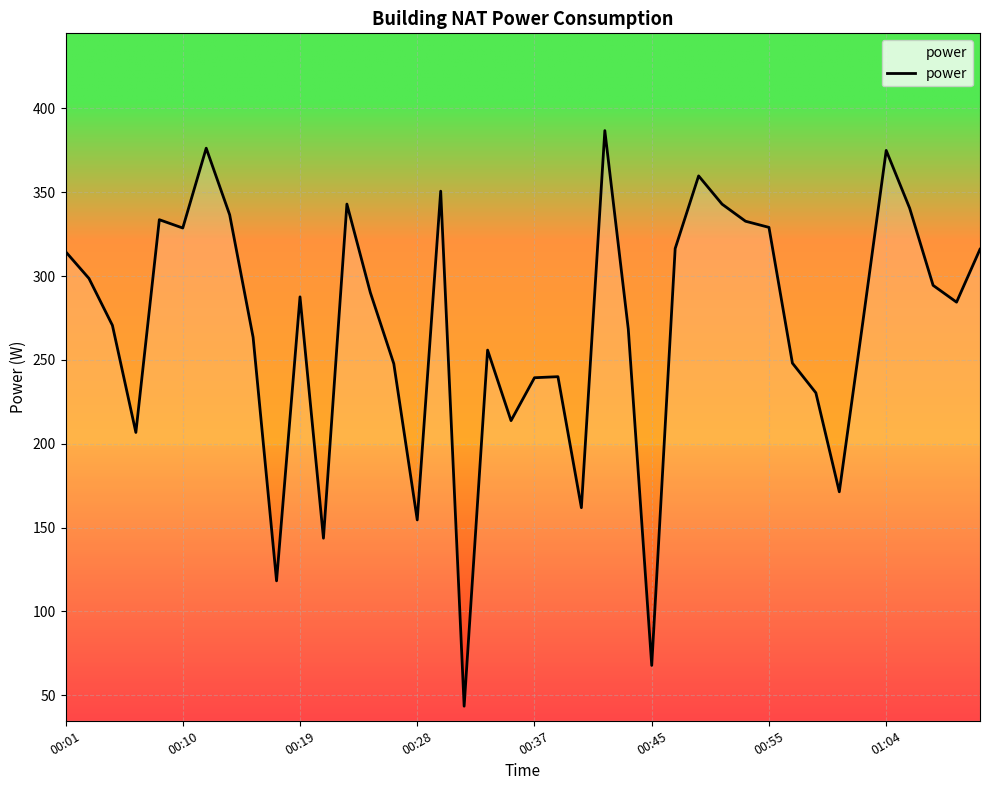

What is the minimum value shown in the chart?

43.5